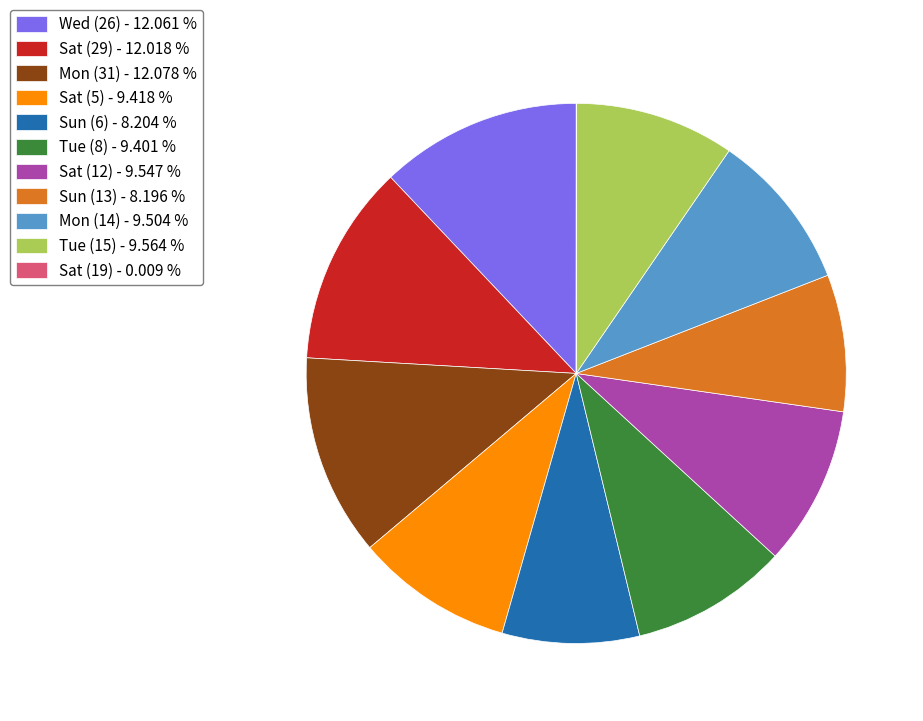

What is the ratio of the value at Mon (14) - 9.504 % to the value at Mon (31) - 12.078 %?

0.8